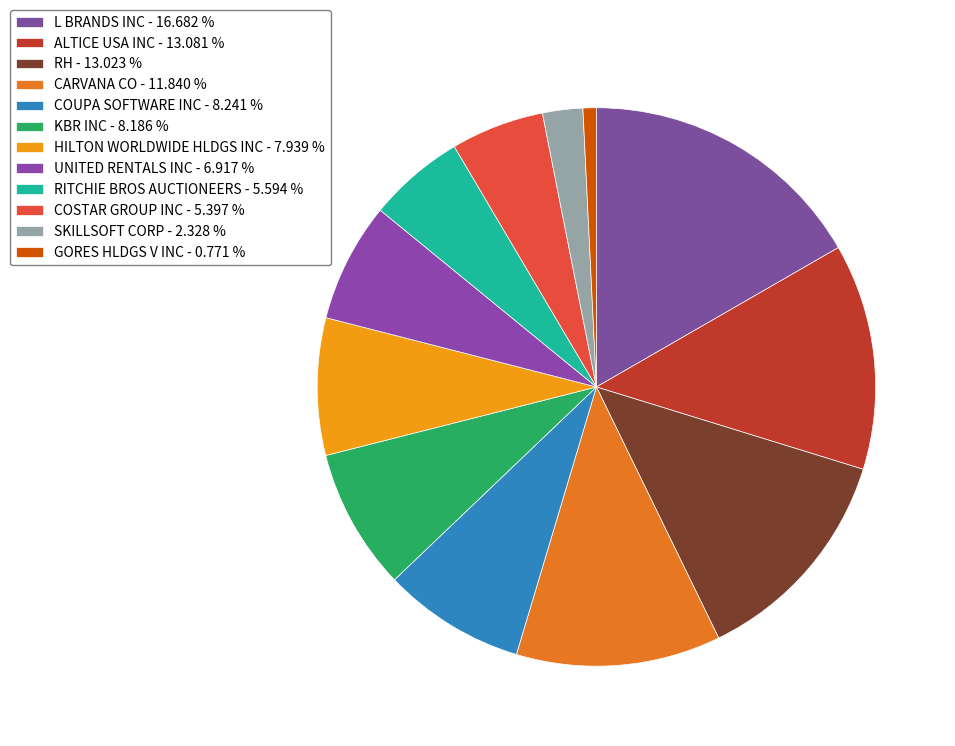

True or false: RITCHIE BROS AUCTIONEERS accounts for 6% of the total.

True